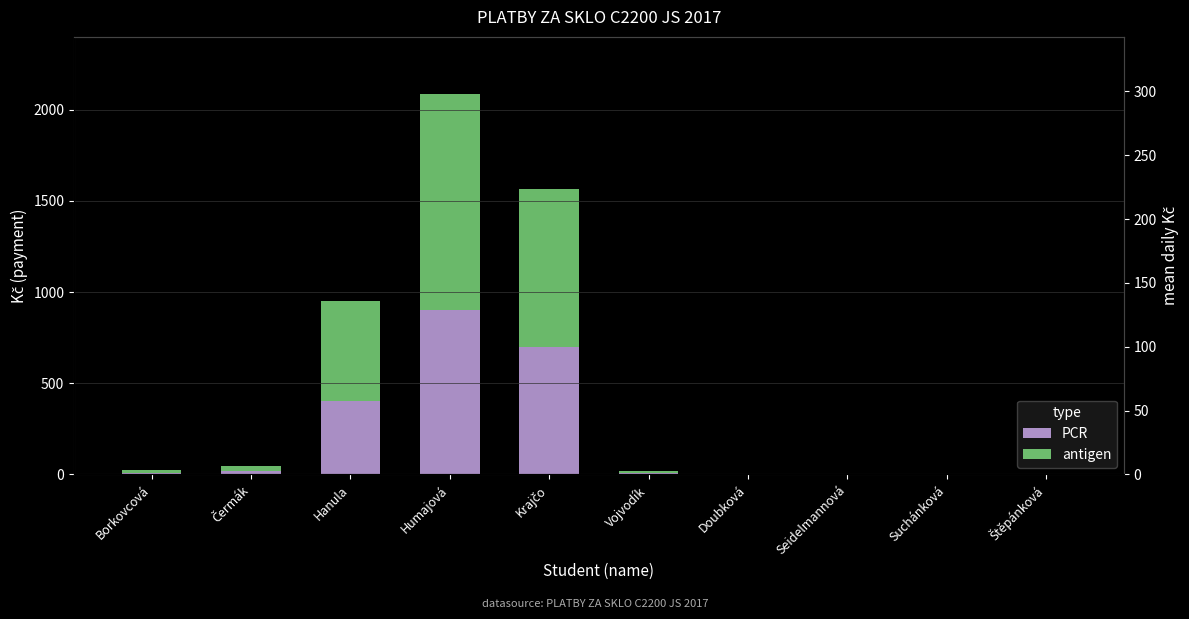

Read the antigen value at Hanula, to the nearest 100.

600